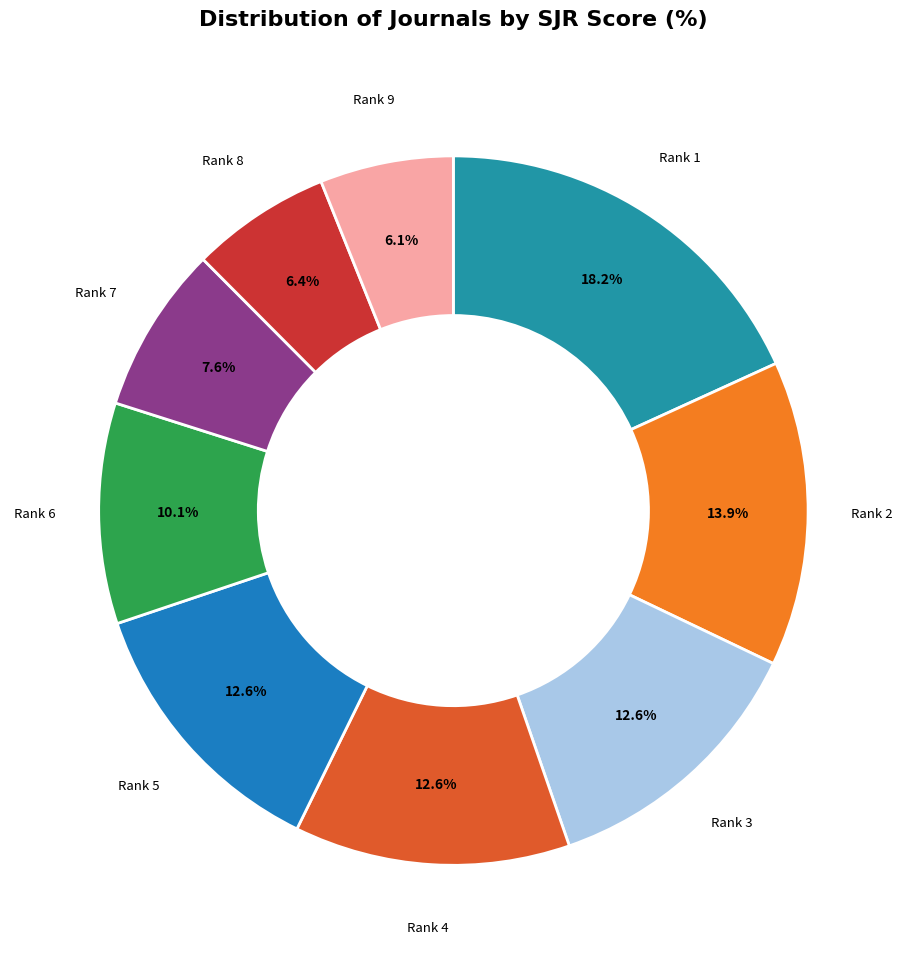

How many segments does this pie chart have?

9